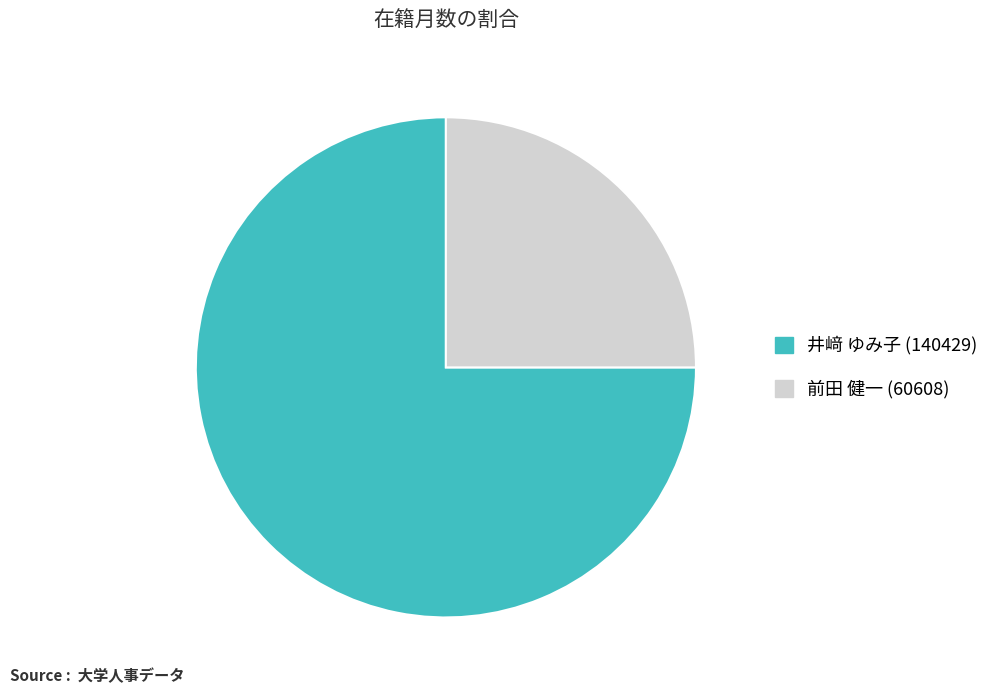

Count the number of slices in the pie.

2